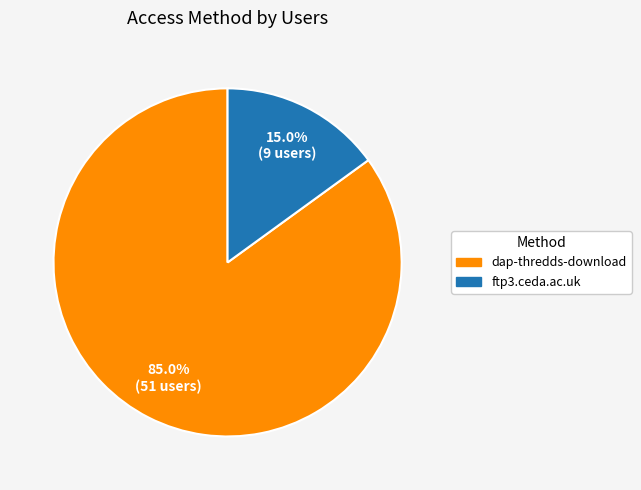

Which has a higher value, ftp3.ceda.ac.uk or dap-thredds-download?

dap-thredds-download